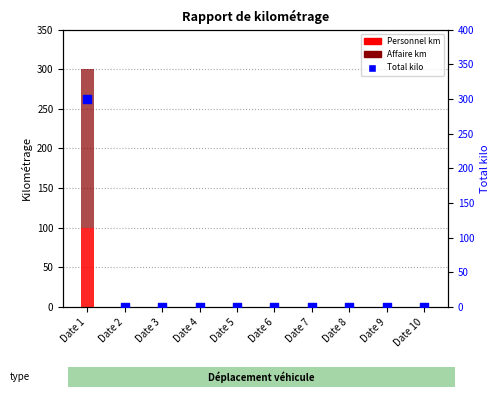

At which category is the sum across all series the highest?

Date 1